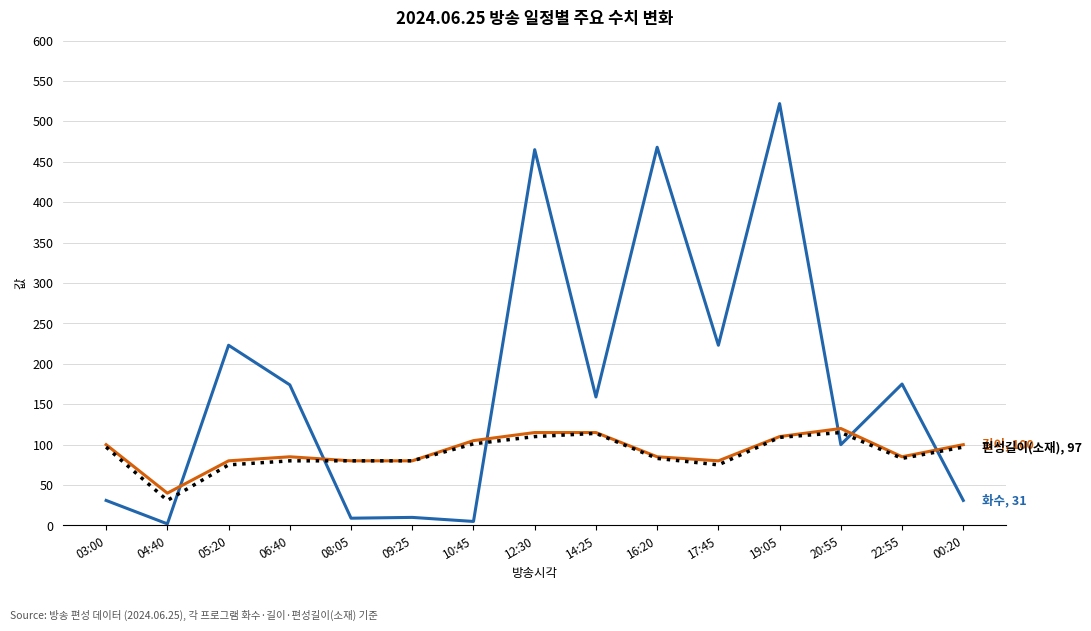

What is the maximum value shown in the chart?

522